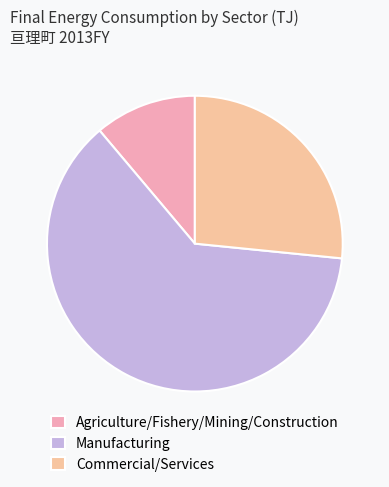

Count the number of slices in the pie.

3